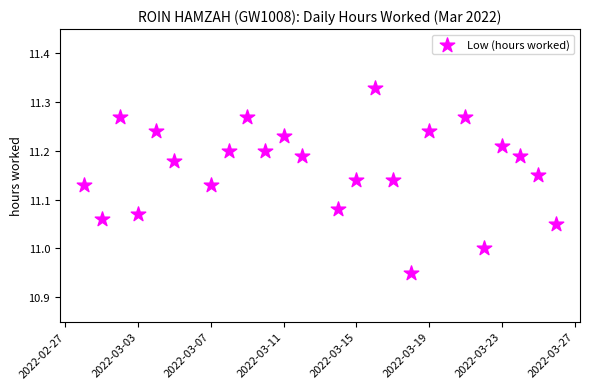

What is the range of X values (max minus min)?

26.0